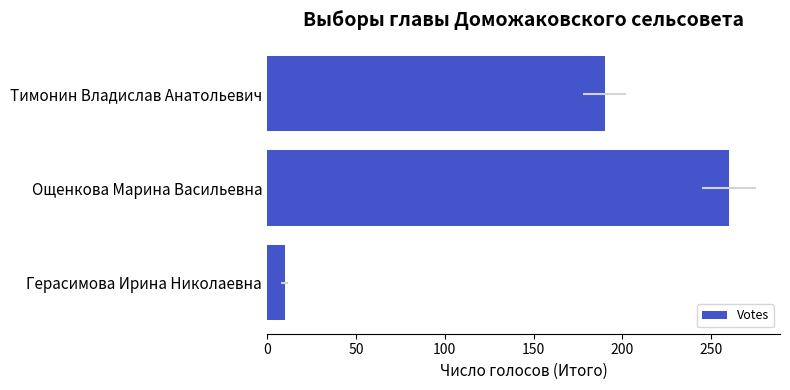

True or false: the data shows 273 at Тимонин Владислав Анатольевич.

False